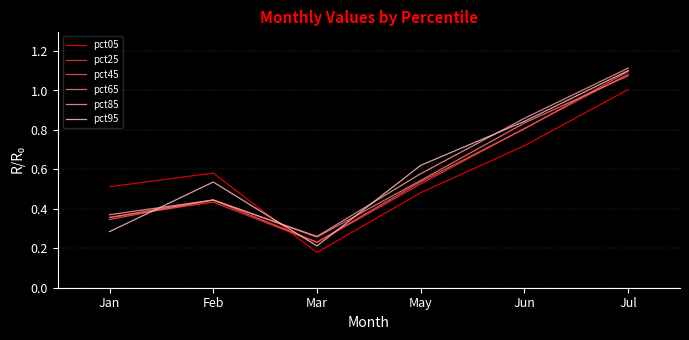

Is this an area chart (filled region under the line)?

No